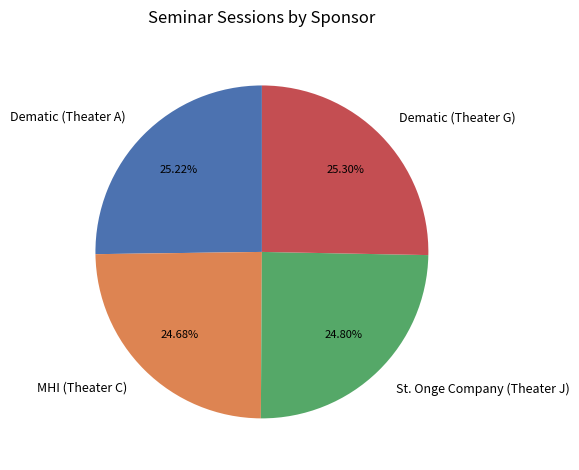

To the nearest percent, what is the difference between the Dematic (Theater A) and MHI (Theater C) slice percentages?

1%